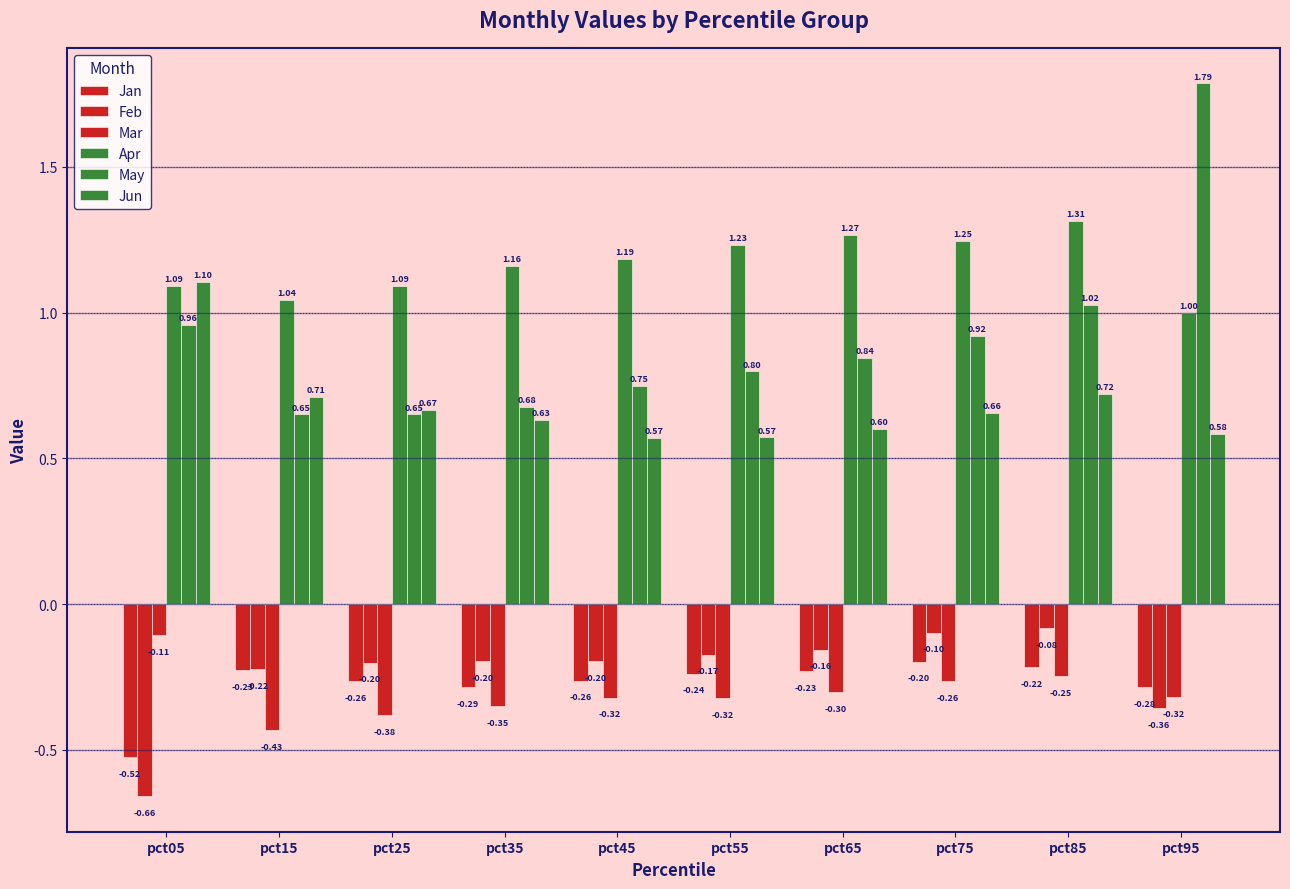

How many series are shown in this chart?

6